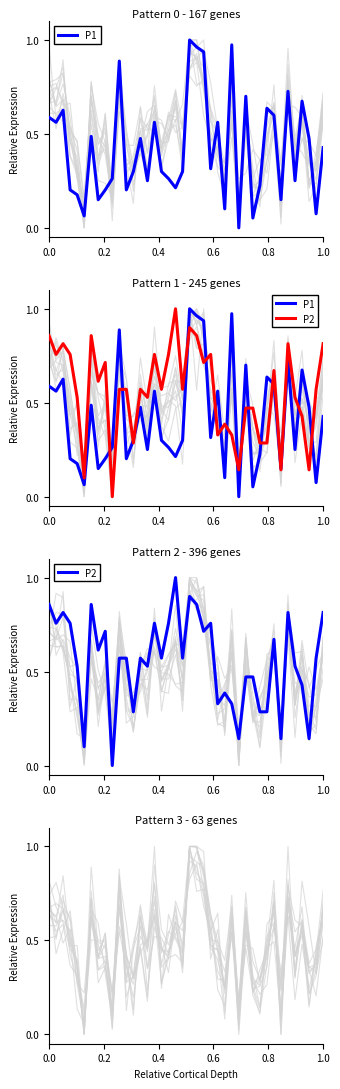

How many lines are shown in the chart?

2